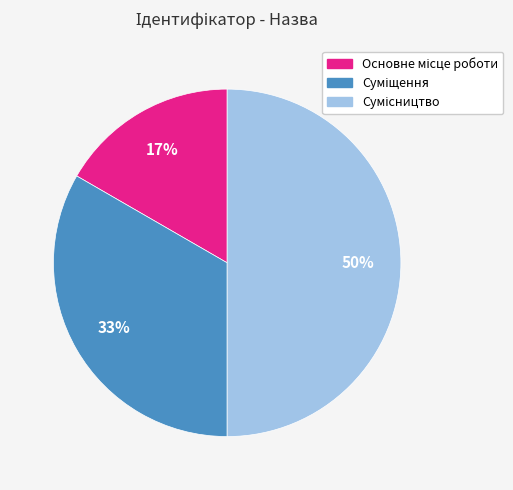

To the nearest percent, what is the average slice percentage?

33%